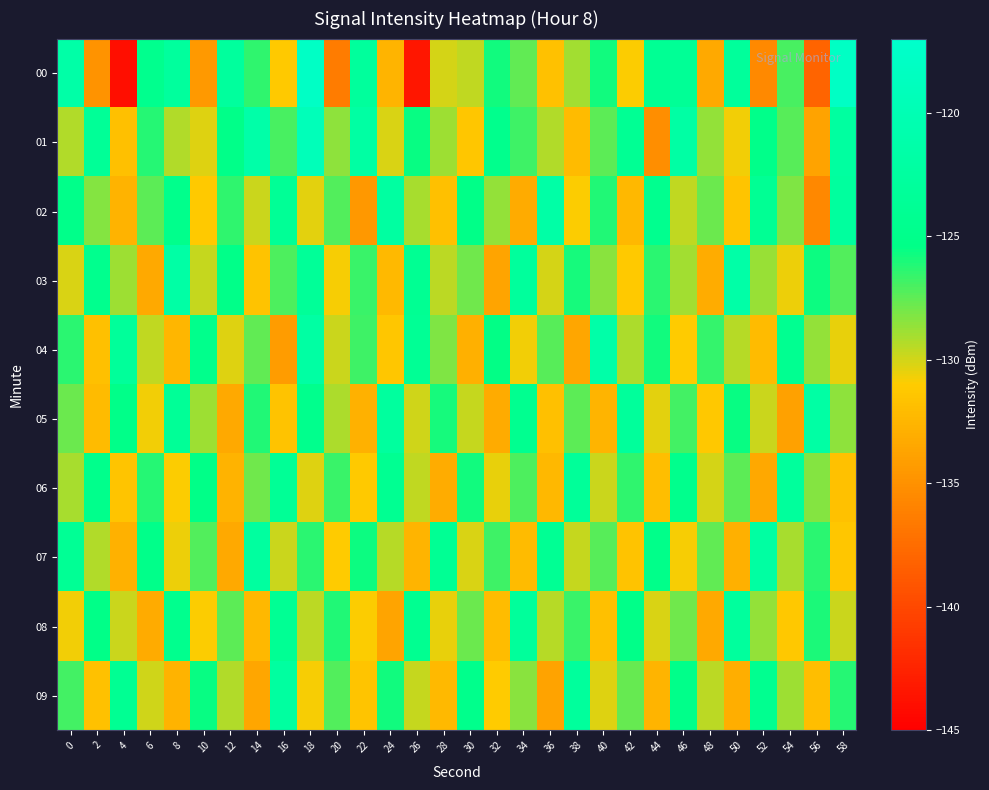

Reading right to left, what are all the values shown in this chart?

00: 58=-118.1	56=-138.0	54=-127.0	52=-135.6	50=-123.1	48=-133.3	46=-123.6	44=-124.0	42=-130.9	40=-125.8	38=-128.9	36=-131.7	34=-127.6	32=-125.8	30=-129.6	28=-130.0	26=-143.4	24=-132.6	22=-122.9	20=-136.4	18=-117.9	16=-131.2	14=-126.5	12=-122.8	10=-134.5	8=-122.8	6=-124.6	4=-144.0	2=-134.9	0=-121.6
01: 58=-122.4	56=-133.8	54=-127.3	52=-125.1	50=-130.7	48=-128.6	46=-121.9	44=-135.2	42=-123.8	40=-127.5	38=-132.1	36=-129.3	34=-126.8	32=-124.7	30=-131.4	28=-128.9	26=-125.6	24=-130.2	22=-122.1	20=-128.5	18=-119.3	16=-127.0	14=-121.4	12=-125.3	10=-130.3	8=-129.3	6=-126.2	4=-131.9	2=-123.5	0=-129.3
02: 58=-122.6	56=-135.7	54=-128.2	52=-123.9	50=-131.5	48=-127.8	46=-129.6	44=-124.5	42=-132.4	40=-126.1	38=-130.9	36=-121.7	34=-133.2	32=-128.7	30=-125.4	28=-131.8	26=-129.1	24=-122.3	22=-134.6	20=-127.2	18=-130.4	16=-123.6	14=-129.8	12=-126.5	10=-131.2	8=-124.8	6=-127.4	4=-132.7	2=-128.3	0=-125.1
03: 58=-127.2	56=-125.7	54=-130.6	52=-128.8	50=-121.5	48=-133.1	46=-129.0	44=-126.3	42=-131.2	40=-128.4	38=-125.9	36=-130.1	34=-122.8	32=-133.7	30=-127.9	28=-129.5	26=-124.1	24=-132.3	22=-126.7	20=-130.8	18=-123.4	16=-127.1	14=-131.6	12=-125.3	10=-129.7	8=-121.8	6=-133.4	4=-128.9	2=-124.6	0=-130.2
04: 58=-130.5	56=-128.7	54=-124.3	52=-132.2	50=-129.4	48=-126.6	46=-131.1	44=-125.8	42=-129.2	40=-121.4	38=-133.6	36=-127.3	34=-130.7	32=-125.5	30=-132.9	28=-128.2	26=-123.7	24=-131.4	22=-126.8	20=-129.9	18=-122.1	16=-134.2	14=-127.6	12=-130.3	10=-124.9	8=-132.5	6=-129.6	4=-123.2	2=-131.8	0=-126.4
05: 58=-128.5	56=-122.0	54=-133.9	52=-129.8	50=-125.6	48=-131.3	46=-126.9	44=-130.4	42=-123.1	40=-132.6	38=-127.5	36=-131.8	34=-124.4	32=-133.2	30=-129.7	28=-125.9	26=-130.0	24=-122.6	22=-132.8	20=-129.2	18=-124.7	16=-131.6	14=-126.1	12=-133.4	10=-128.9	8=-123.5	6=-130.7	4=-125.3	2=-132.1	0=-127.8
06: 58=-131.7	56=-128.3	54=-122.9	52=-133.5	50=-127.4	48=-130.1	46=-124.7	44=-131.9	42=-126.5	40=-129.8	38=-123.3	36=-132.4	34=-127.1	32=-130.5	30=-125.8	28=-133.1	26=-129.6	24=-124.2	22=-131.2	20=-126.7	18=-130.3	16=-123.6	14=-127.9	12=-132.7	10=-125.4	8=-130.9	6=-126.2	4=-131.5	2=-124.8	0=-129.1
07: 58=-131.4	56=-126.3	54=-129.1	52=-122.2	50=-132.9	48=-127.6	46=-130.8	44=-125.2	42=-131.6	40=-127.3	38=-129.7	36=-123.8	34=-132.1	32=-126.8	30=-130.2	28=-124.0	26=-132.6	24=-129.4	22=-125.7	20=-131.1	18=-126.4	16=-129.9	14=-122.5	12=-133.3	10=-127.2	8=-130.6	6=-125.1	4=-132.8	2=-129.3	0=-123.7
08: 58=-129.9	56=-126.0	54=-131.3	52=-128.6	50=-122.7	48=-133.4	46=-127.9	44=-130.2	42=-125.3	40=-131.8	38=-126.7	36=-129.4	34=-123.1	32=-132.0	30=-127.8	28=-130.5	26=-124.3	24=-133.7	22=-130.9	20=-126.1	18=-129.5	16=-123.9	14=-132.4	12=-127.5	10=-131.0	8=-124.6	6=-133.2	4=-129.8	2=-125.4	0=-130.7
09: 58=-126.2	56=-131.9	54=-128.9	52=-124.4	50=-133.0	48=-129.5	46=-125.1	44=-132.6	42=-127.7	40=-130.3	38=-123.0	36=-133.8	34=-128.4	32=-131.1	30=-124.8	28=-132.3	26=-129.7	24=-125.8	22=-131.5	20=-127.2	18=-130.8	16=-122.4	14=-133.6	12=-129.3	10=-125.6	8=-132.7	6=-130.0	4=-124.1	2=-131.7	0=-126.9